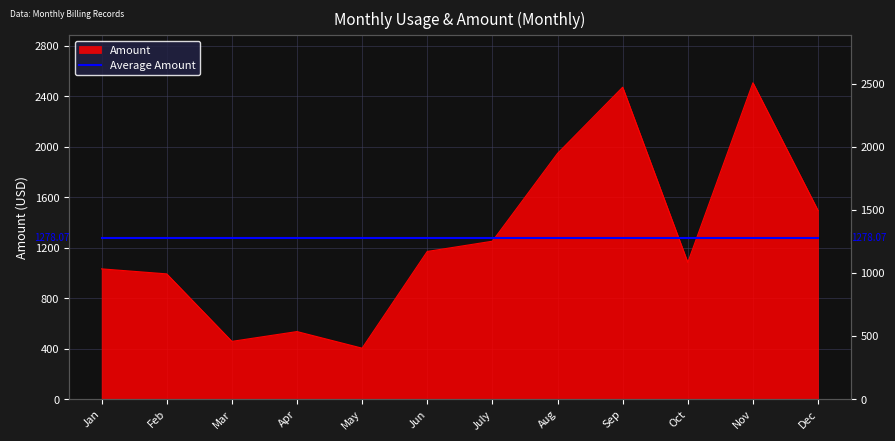

What is the difference between the maximum and minimum values?

2103.6